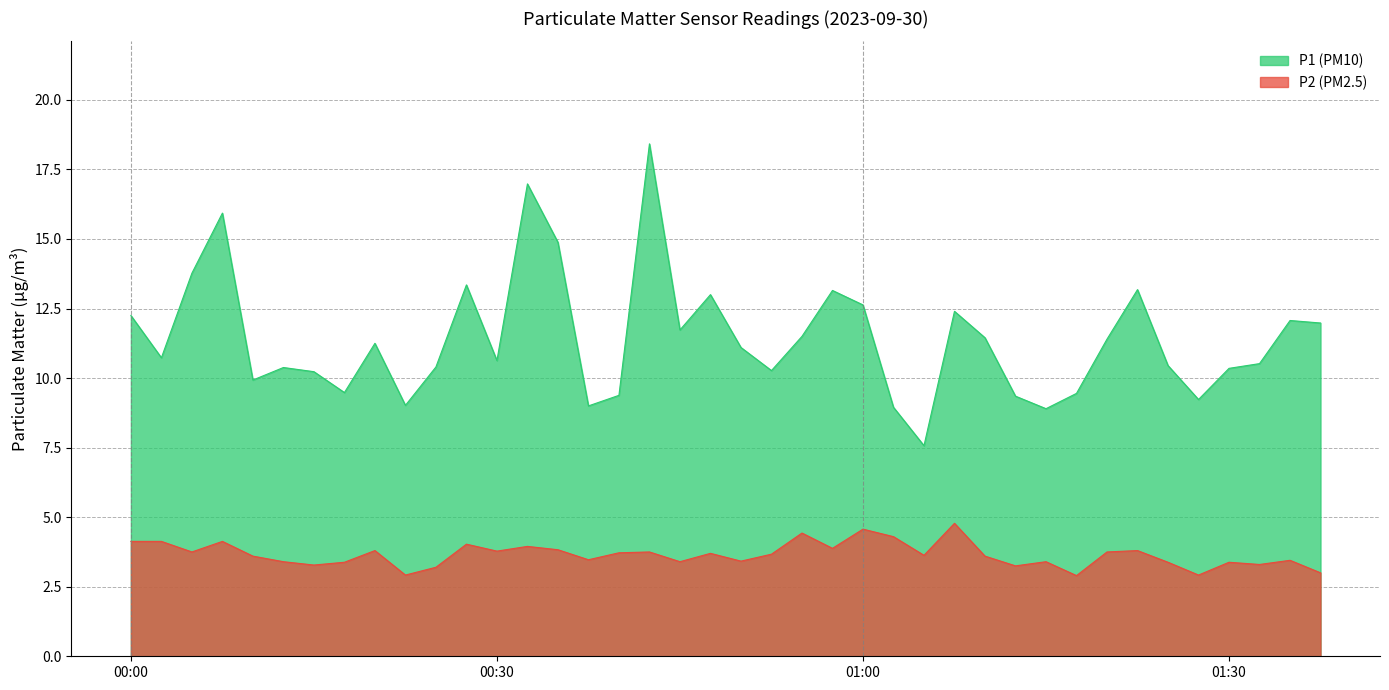

True or false: P2 and P1 intersect in this chart.

False